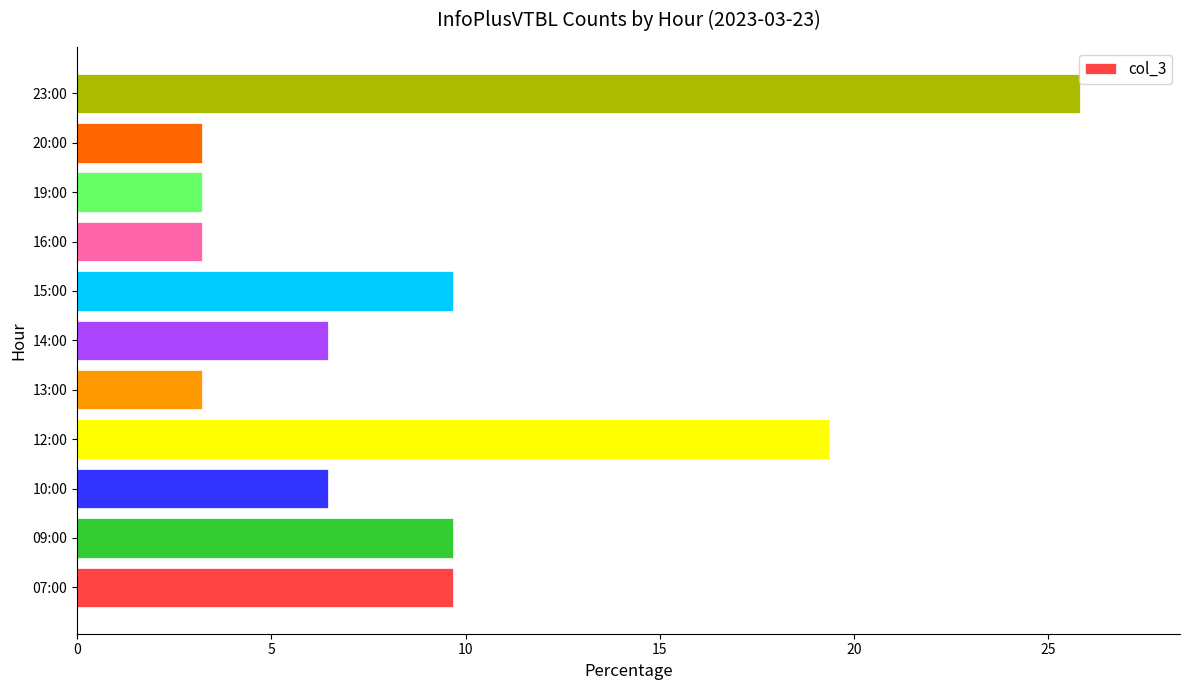

What is the change in value from 12:00 to 15:00?

-9.7